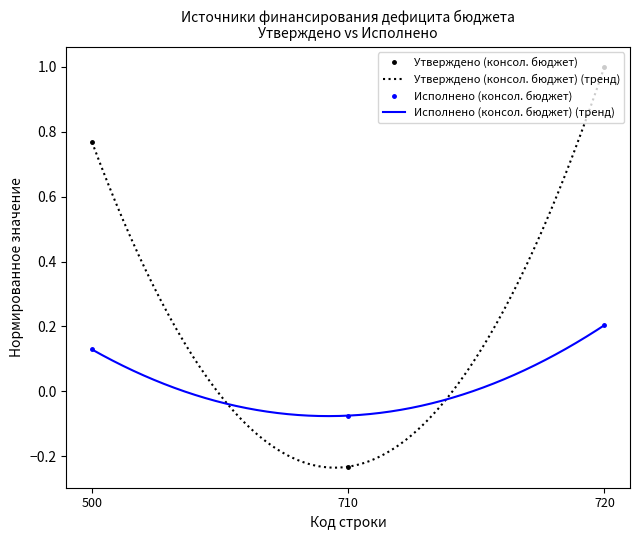

How many lines are shown in the chart?

2